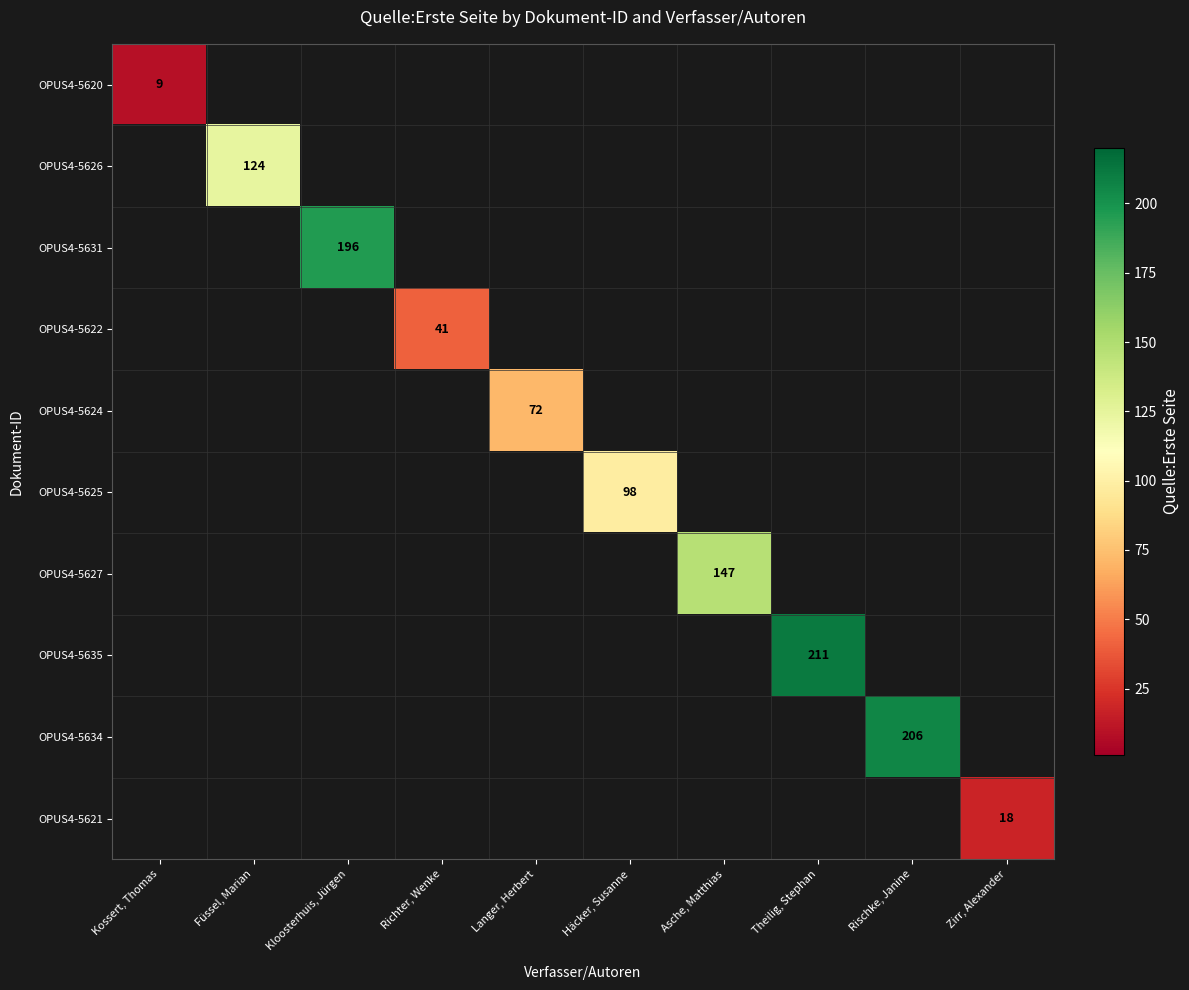

At which category does the chart reach its peak across all series?

Theilig, Stephan